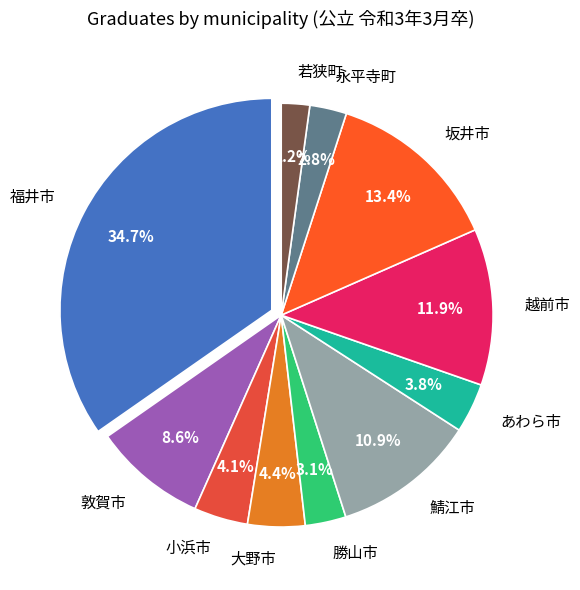

What percentage is the 敦賀市 slice, to the nearest percent?

9%